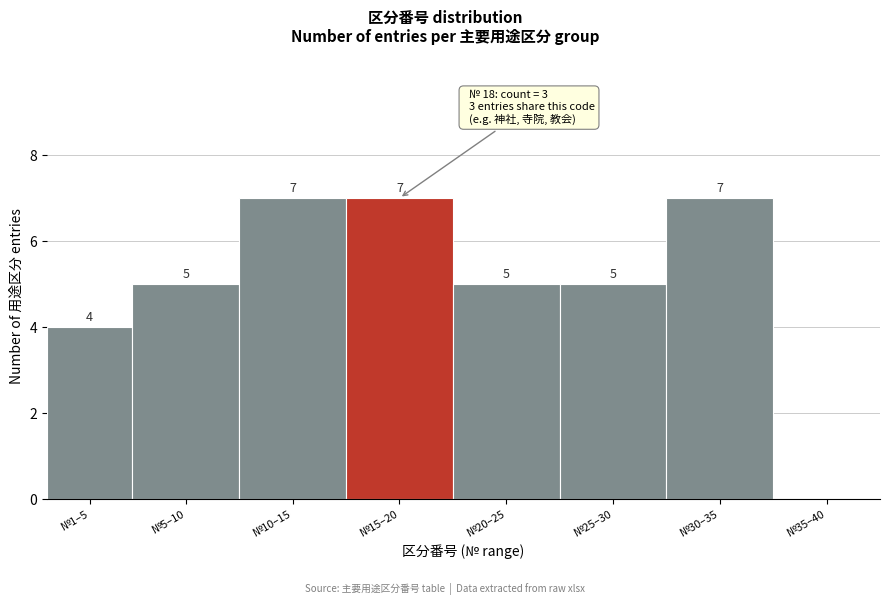

Reading left to right, what are all the values shown in this chart?

№1–5=4	№5–10=5	№10–15=7	№15–20=7	№20–25=5	№25–30=5	№30–35=7	№35–40=0